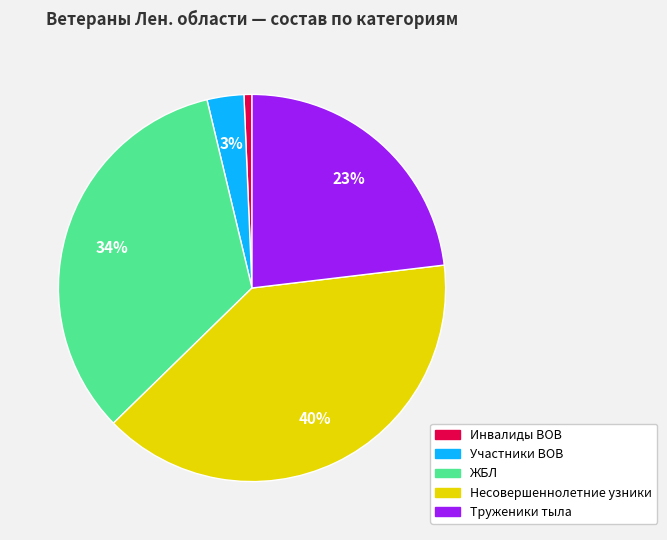

Combined, do Труженики тыла and ЖБЛ account for over 50%?

Yes